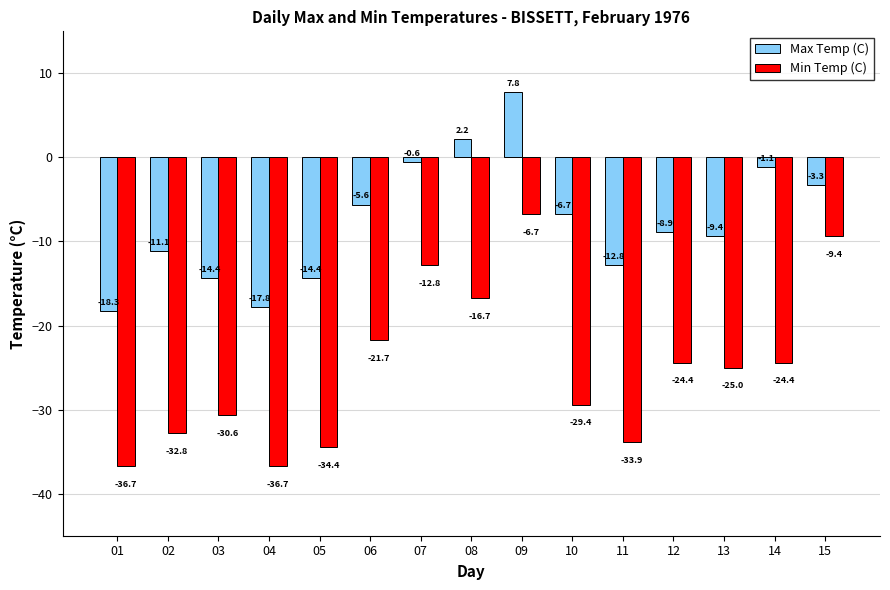

At 14, list the series in order from smallest to largest.

Min Temp (C), Max Temp (C)